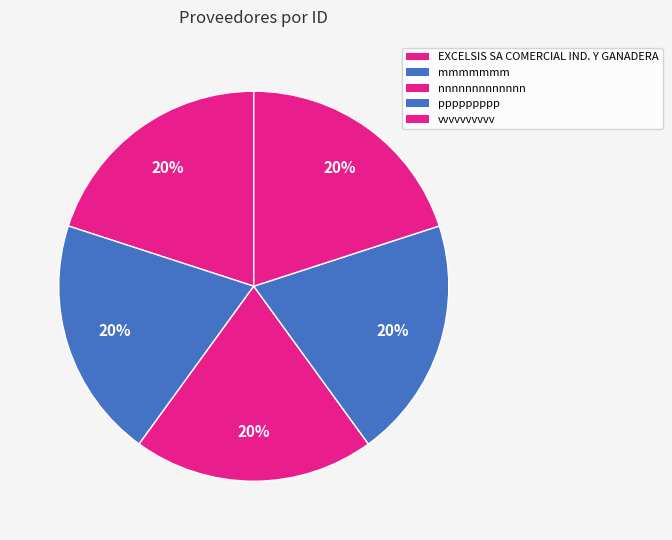

The mmmmmmm slice represents 20% of the pie. True or false?

True